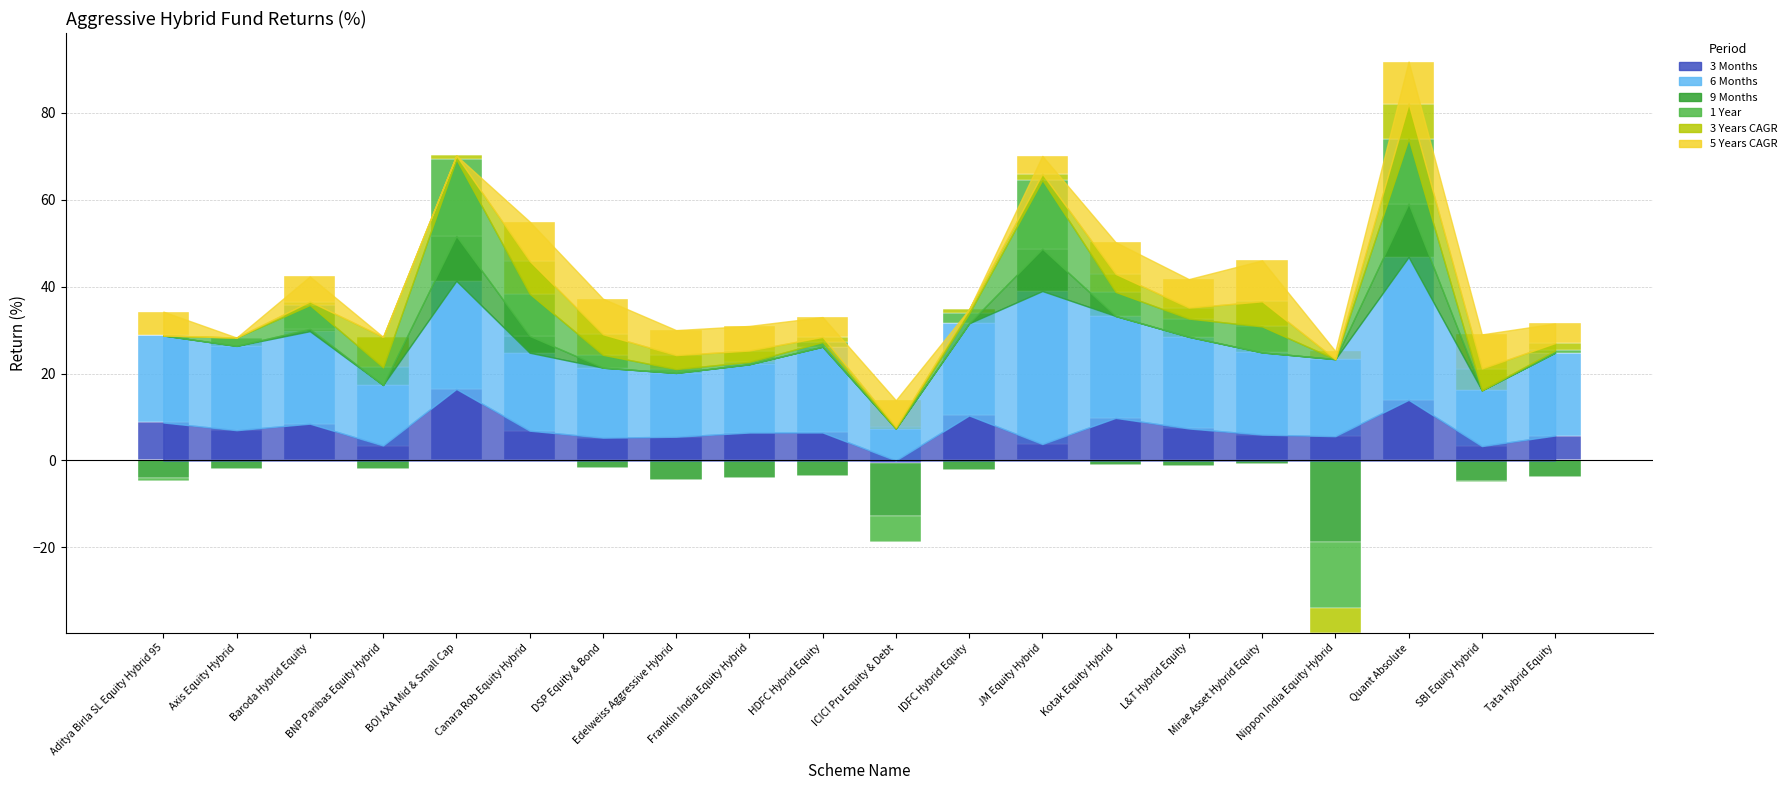

What value does the 6 Months series have at Baroda Hybrid Equity?

21.3